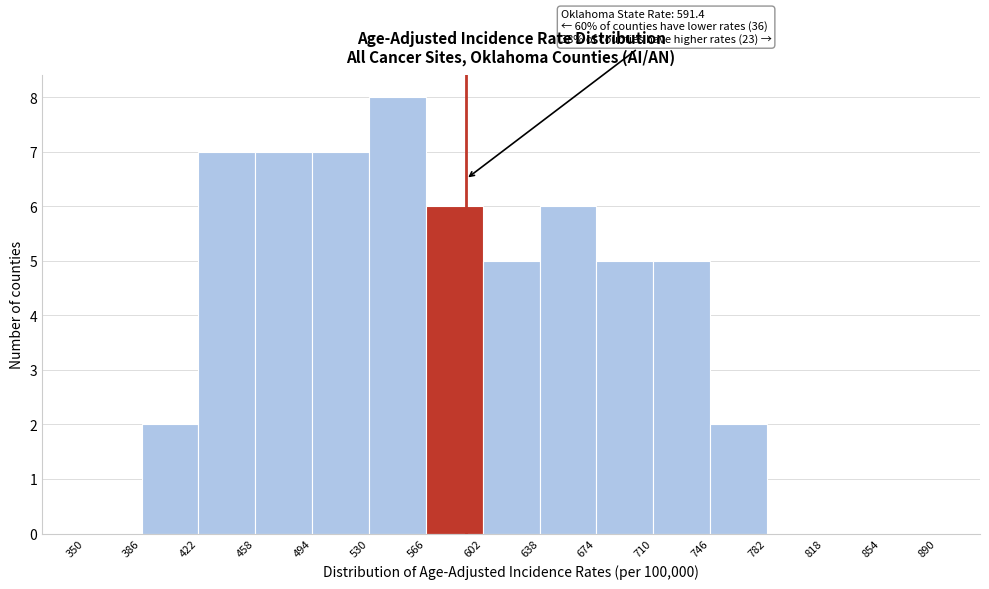

Which range on the x-axis has the tallest bar?

530 to 566